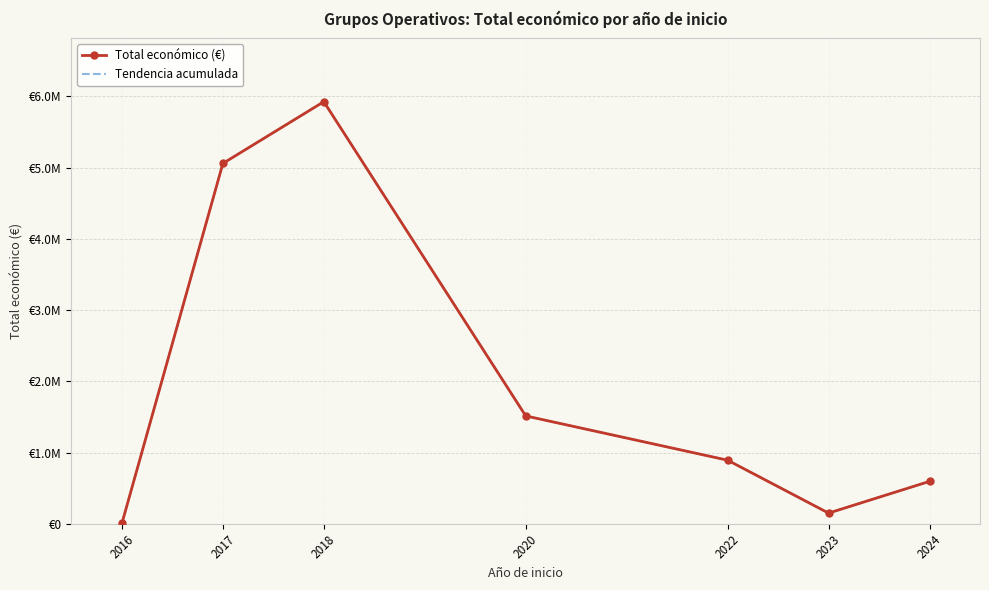

True or false: Tendencia acumulada and Total económico (€) intersect in this chart.

False